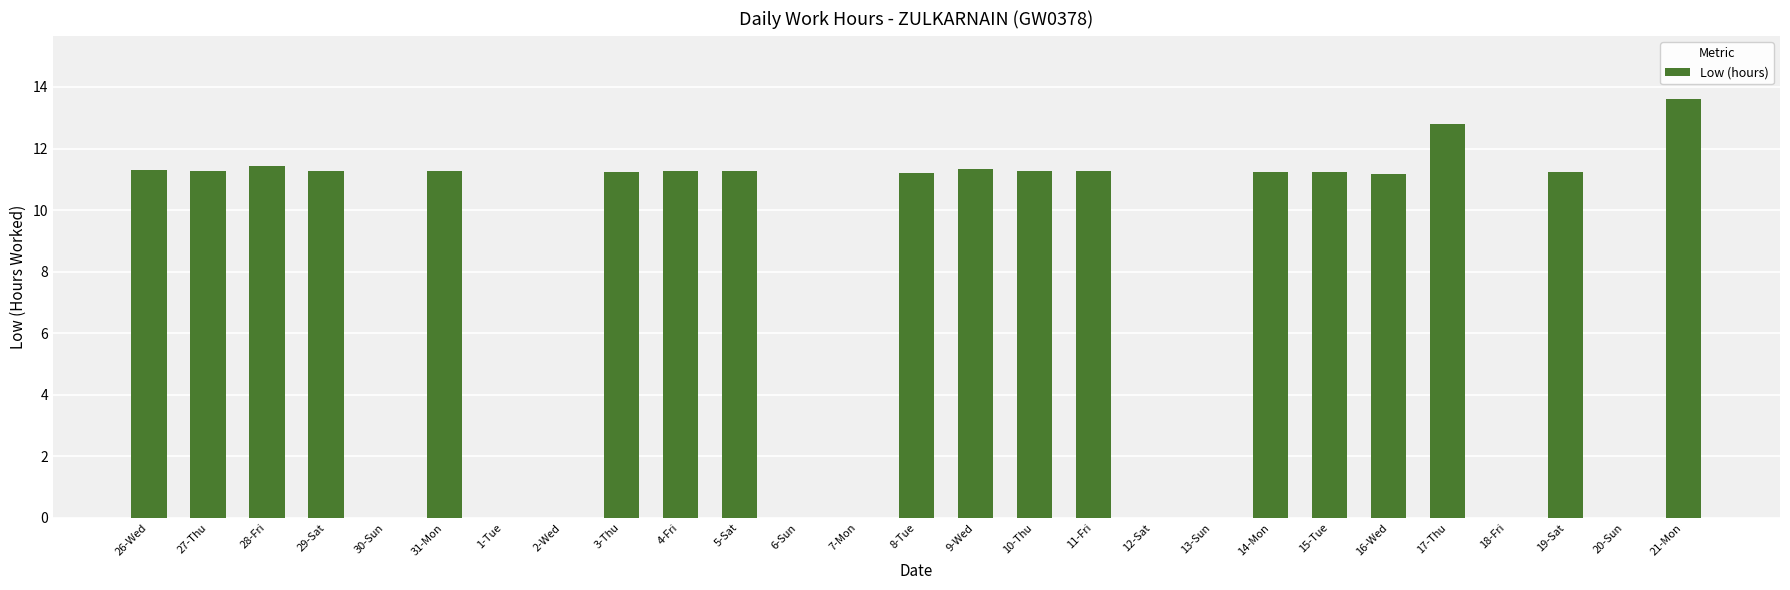

What is the maximum value shown in the chart?

13.6